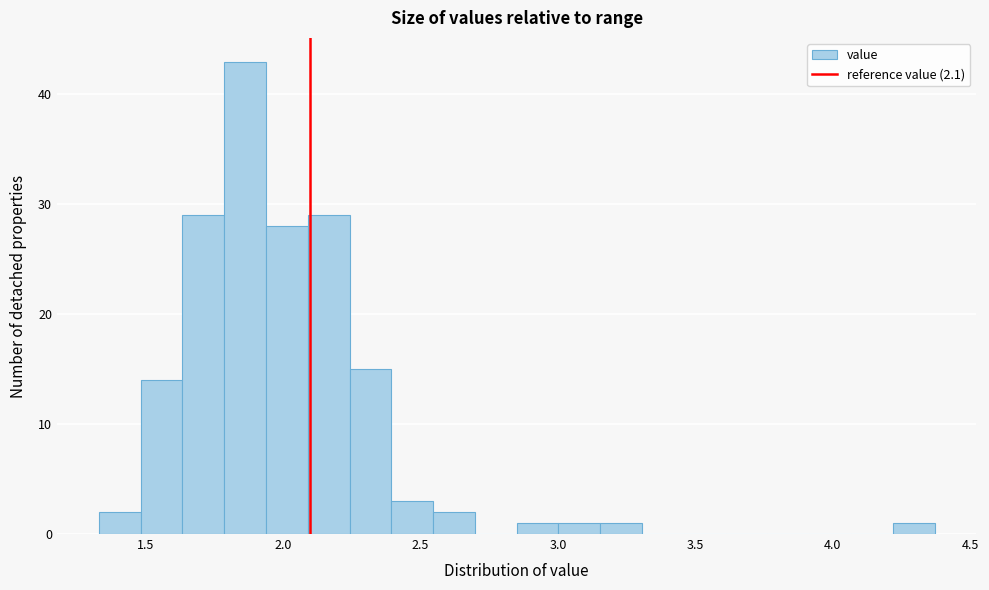

Around what value on the x-axis is the tallest bar? Give the approximate position of its centre, as read against the axis.

1.85